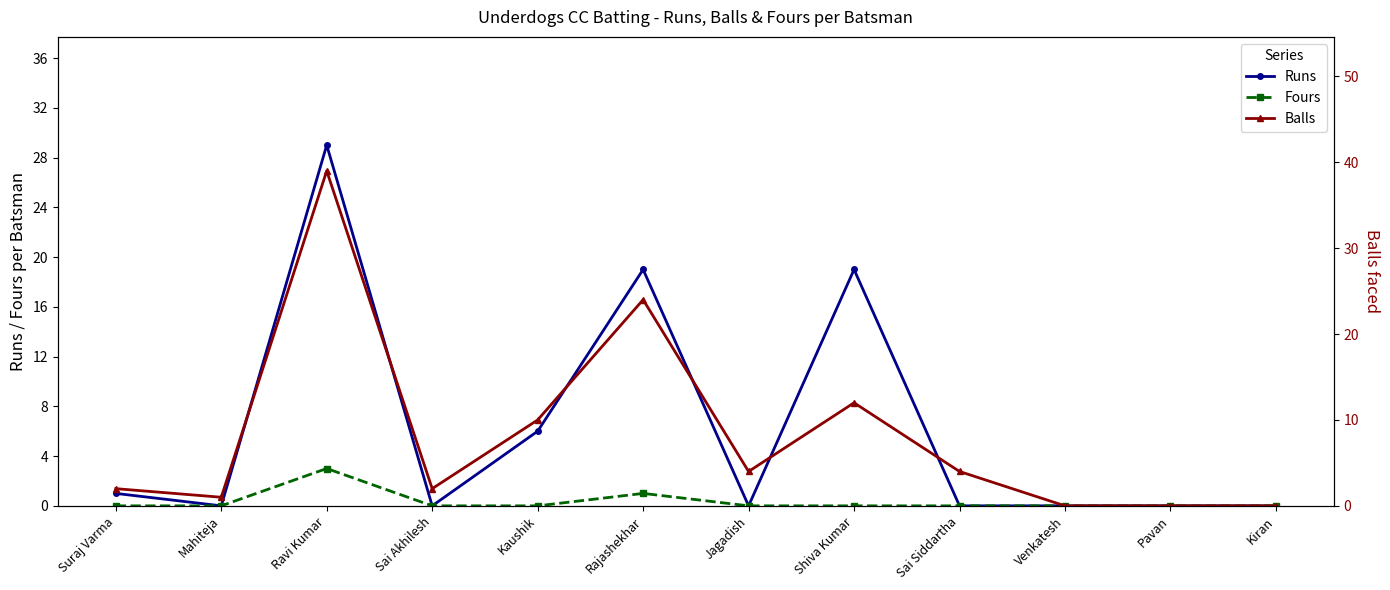

Reading left to right, what are all the values shown in this chart?

Runs: Suraj Varma=1	Mahiteja=0	Ravi Kumar=29	Sai Akhilesh=0	Kaushik=6	Rajashekhar=19	Jagadish=0	Shiva Kumar=19	Sai Siddartha=0	Venkatesh=0	Pavan=0	Kiran=0
Fours: Suraj Varma=0	Mahiteja=0	Ravi Kumar=3	Sai Akhilesh=0	Kaushik=0	Rajashekhar=1	Jagadish=0	Shiva Kumar=0	Sai Siddartha=0	Venkatesh=0	Pavan=0	Kiran=0
Balls: Suraj Varma=2	Mahiteja=1	Ravi Kumar=39	Sai Akhilesh=2	Kaushik=10	Rajashekhar=24	Jagadish=4	Shiva Kumar=12	Sai Siddartha=4	Venkatesh=0	Pavan=0	Kiran=0